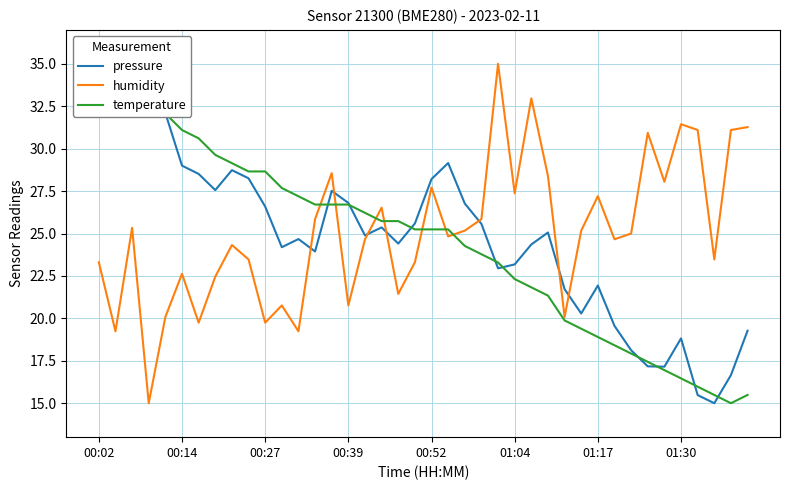

True or false: temperature has a value of 17.0 at 34.

True